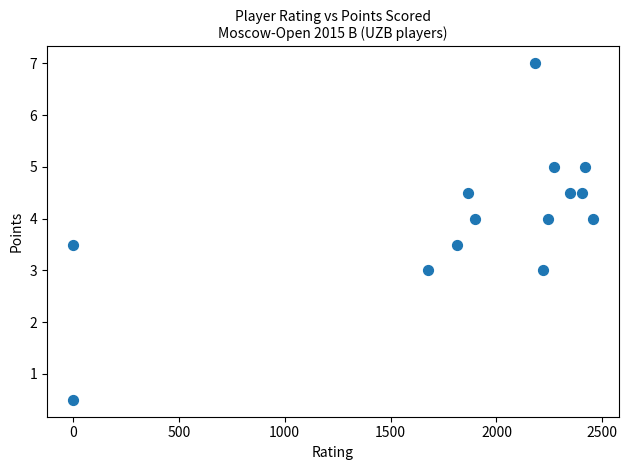

What is the range of X values (max minus min)?

2455.0